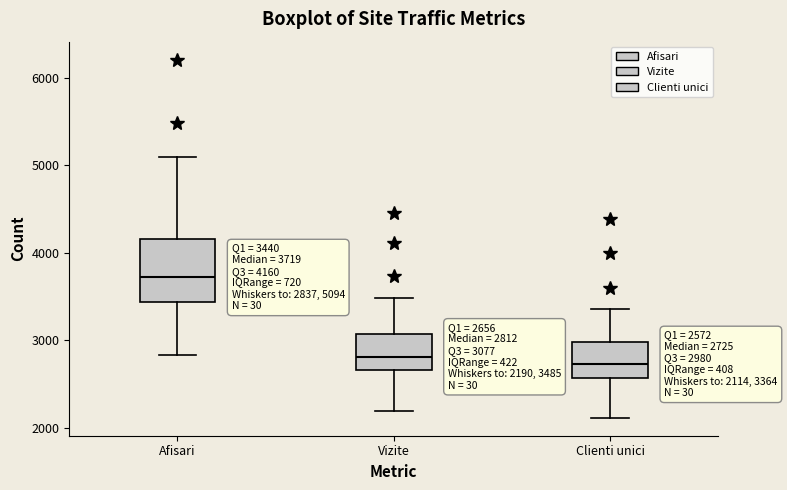

Which box is the tallest, from its lower edge to its upper edge?

Afisari